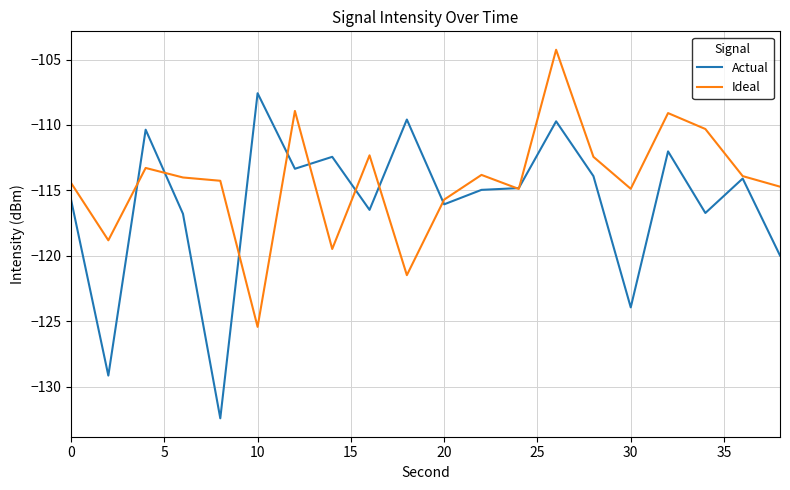

Which series has the largest total across all categories?

Ideal